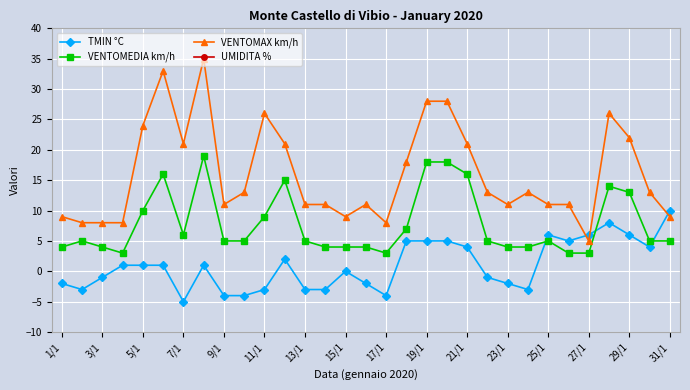

True or false: VENTOMEDIA km/h has more than 0 interior local peaks.

True